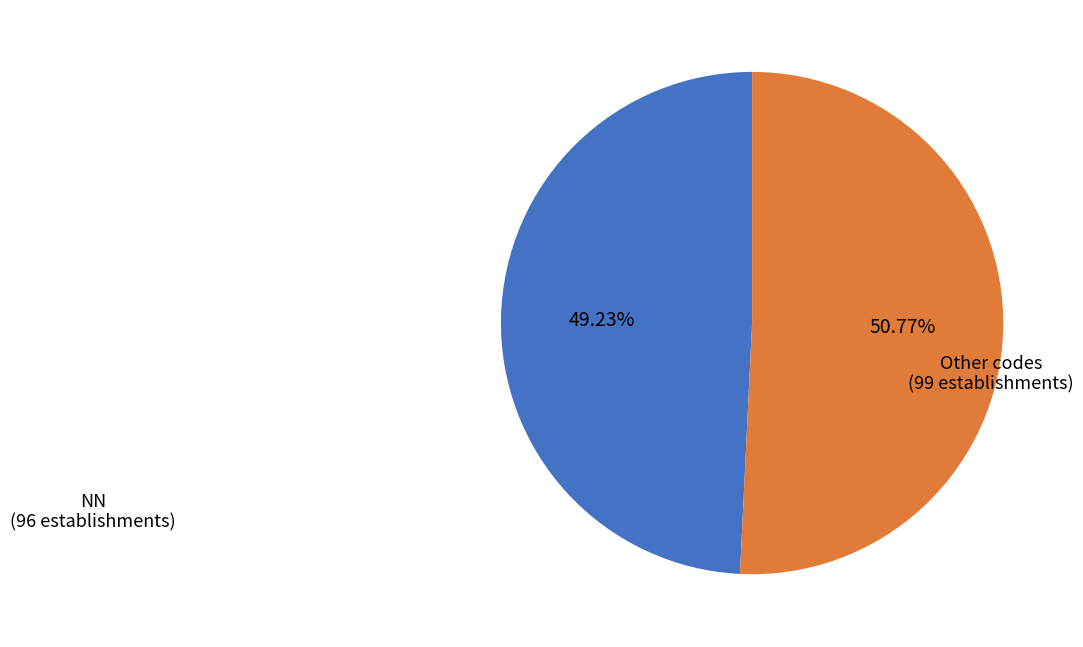

Does any single category account for the majority?

Yes